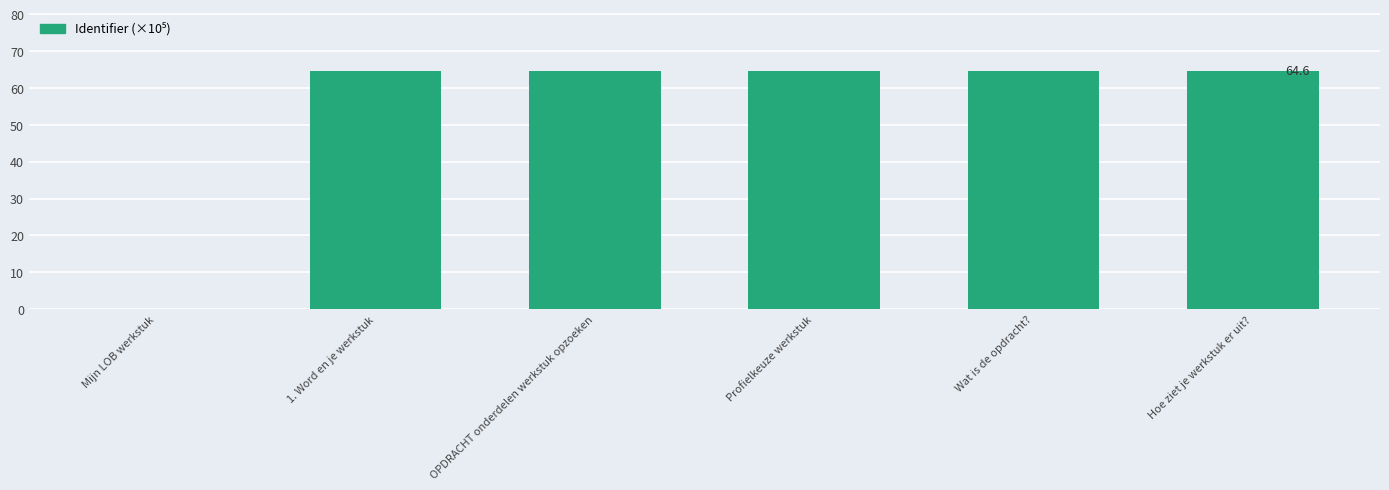

At which label does the data first exceed 64?

1. Word en je werkstuk